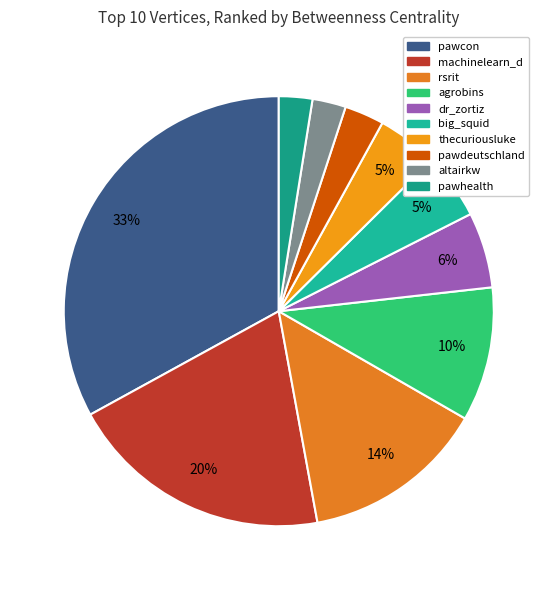

To the nearest percent, what is the combined percentage of pawhealth and pawdeutschland?

5%